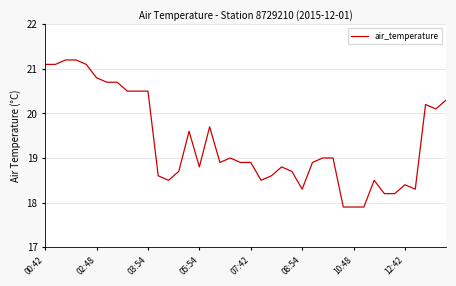

What is the difference between the maximum and minimum values?

3.3